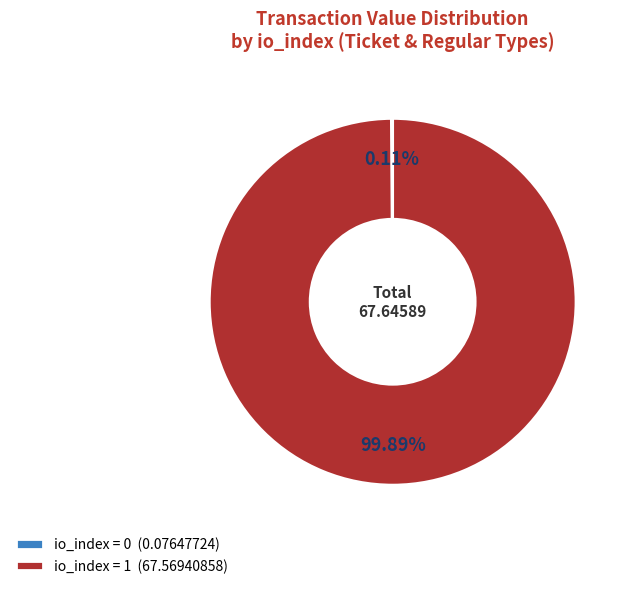

Which category accounts for the majority?

io_index = 1 (67.56940858)